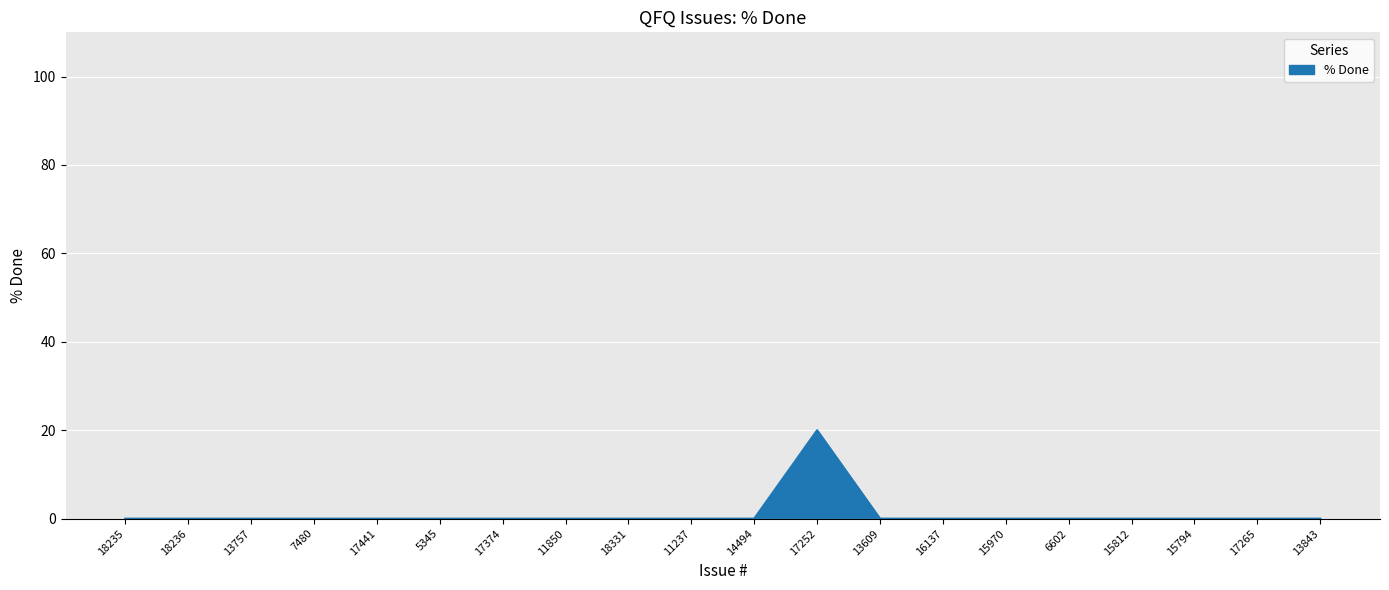

Is it true that the value at 16137 is 0?

True